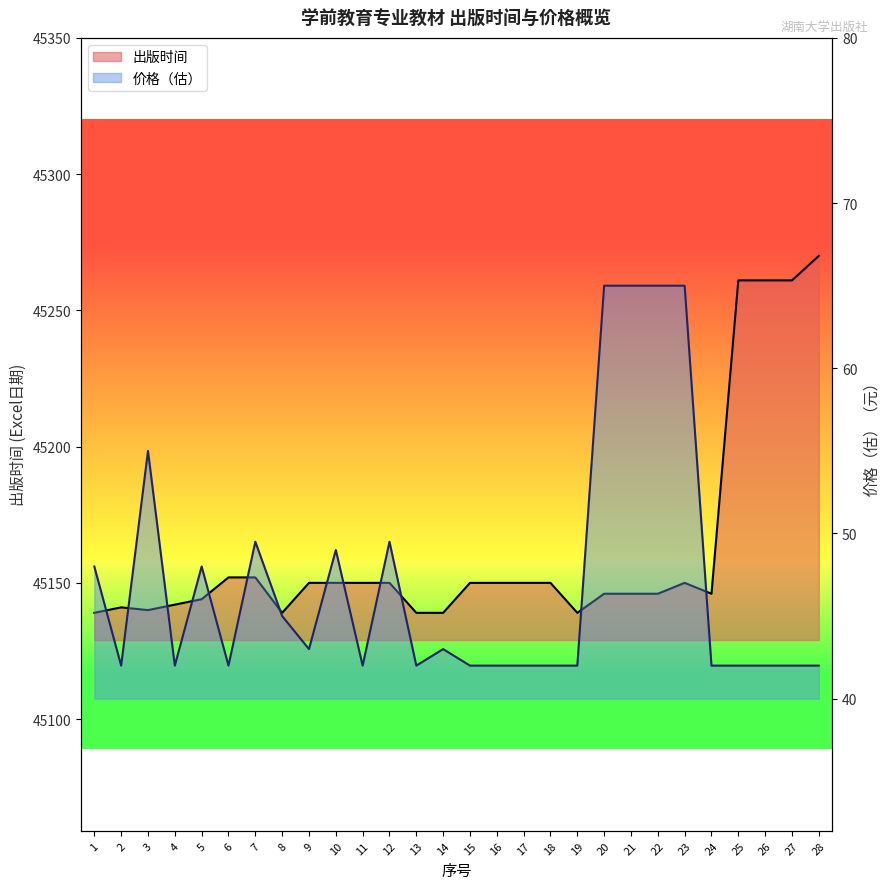

Reading left to right, list all the values displayed in this chart.

出版时间: 45139.0	45141.0	45140.0	45142.0	45144.0	45152.0	45152.0	45139.0	45150.0	45150.0	45150.0	45150.0	45139.0	45139.0	45150.0	45150.0	45150.0	45150.0	45139.0	45146.0	45146.0	45146.0	45150.0	45146.0	45261.0	45261.0	45261.0	45270.0
价格（估）: 48.0	42.0	55.0	42.0	48.0	42.0	49.5	45.0	43.0	49.0	42.0	49.5	42.0	43.0	42.0	42.0	42.0	42.0	42.0	65.0	65.0	65.0	65.0	42.0	42.0	42.0	42.0	42.0